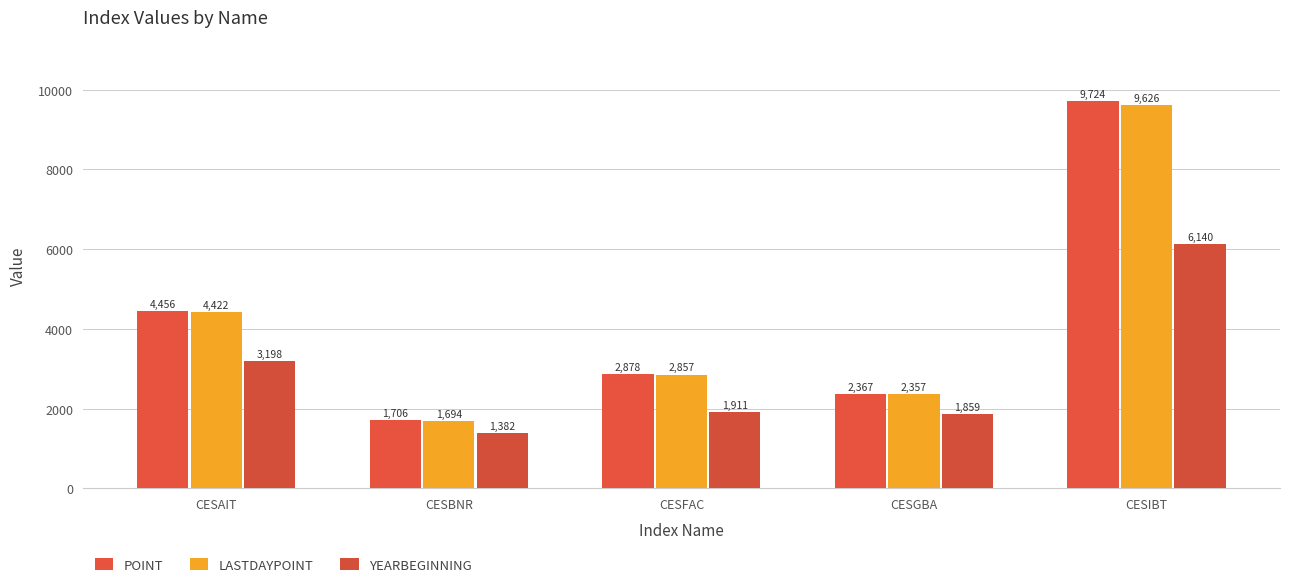

Which series has the largest total across all categories?

POINT